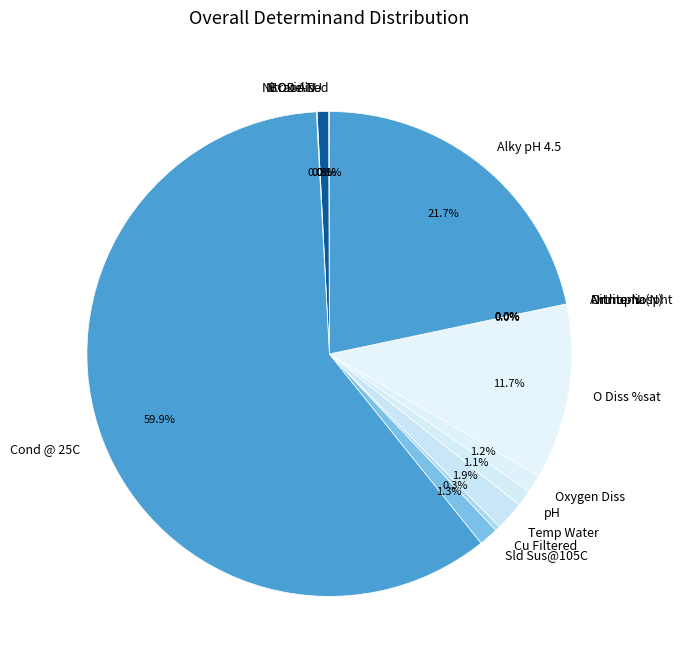

What is the largest slice in the pie chart?

Cond @ 25C